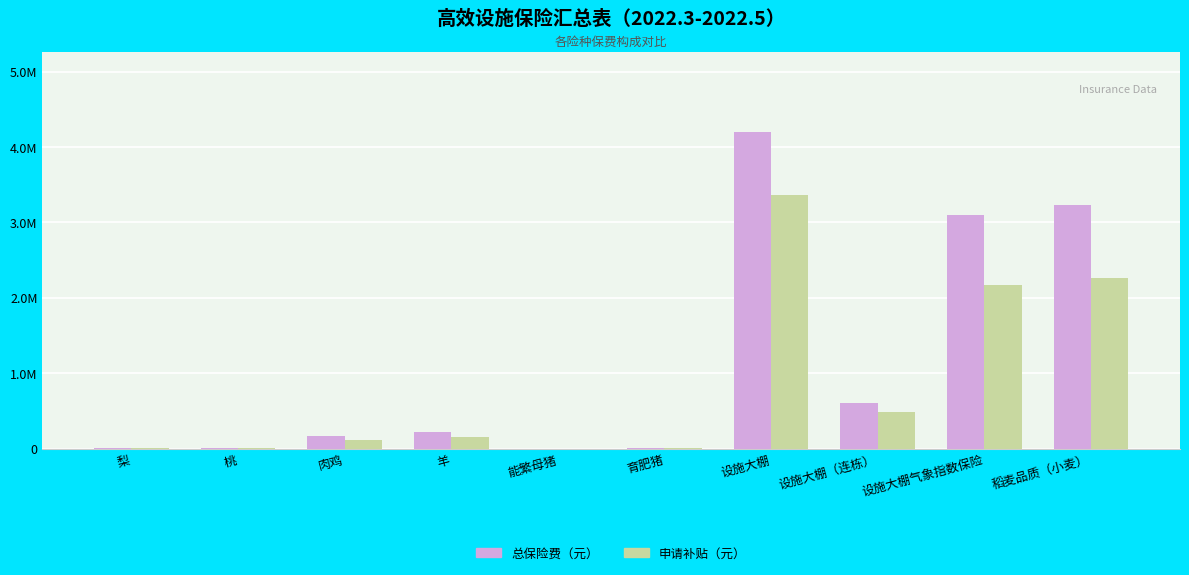

Reading left to right, what are all the values shown in this chart?

总保险费（元）: 梨=2104.0	桃=5459.4	肉鸡=171288.0	羊=223920.0	能繁母猪=945.0	育肥猪=13000.0	设施大棚=4203702.3	设施大棚（连栋）=600060.0	设施大棚气象指数保险=3096198.8	稻麦品质（小麦）=3235876.9
申请补贴（元）: 梨=1472.8	桃=3821.6	肉鸡=119901.6	羊=156744.0	能繁母猪=756.0	育肥猪=10400.0	设施大棚=3362961.8	设施大棚（连栋）=480048.0	设施大棚气象指数保险=2167339.2	稻麦品质（小麦）=2265113.8